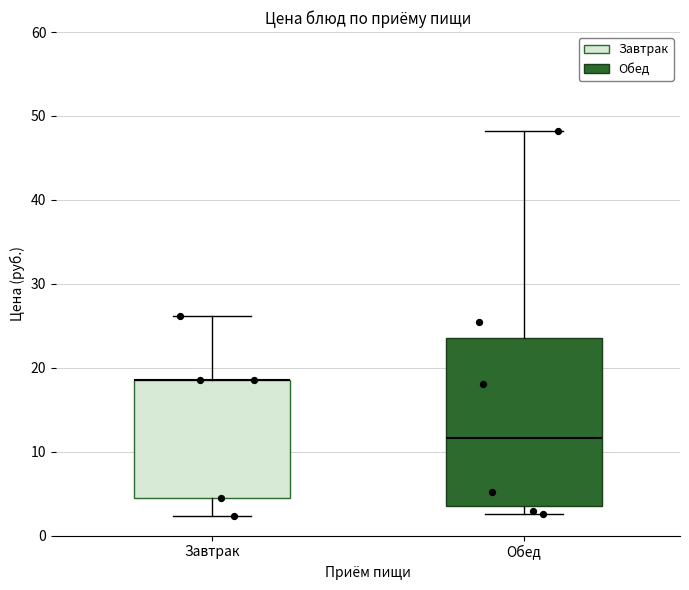

Comparing the boxes themselves (not the whiskers), which one is the tallest?

Обед